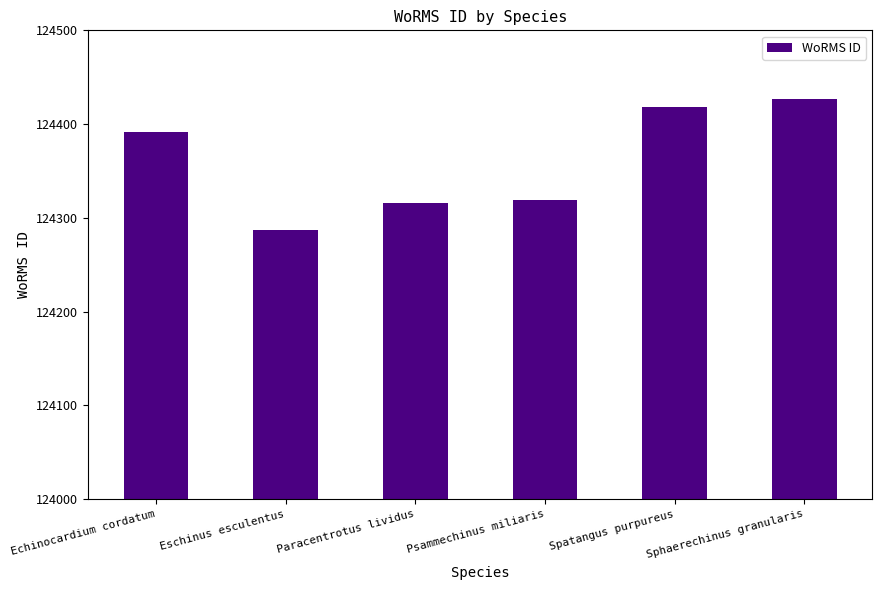

What is the approximate value at Eschinus esculentus?

124287